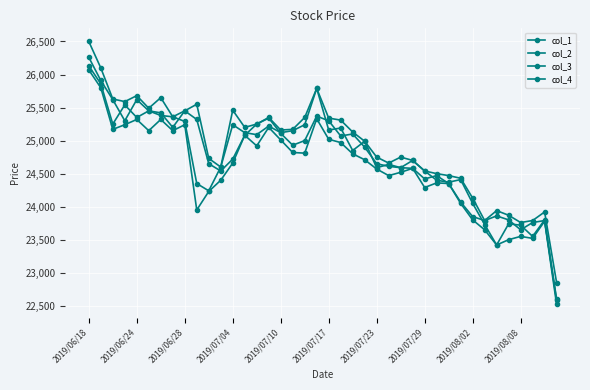

Does the chart have visible grid lines?

Yes